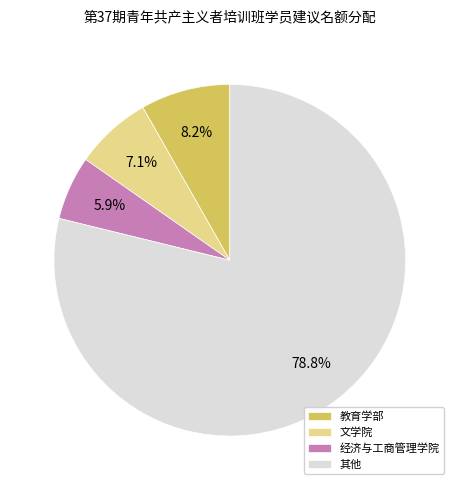

What is the smallest slice in the pie chart?

经济与工商管理学院